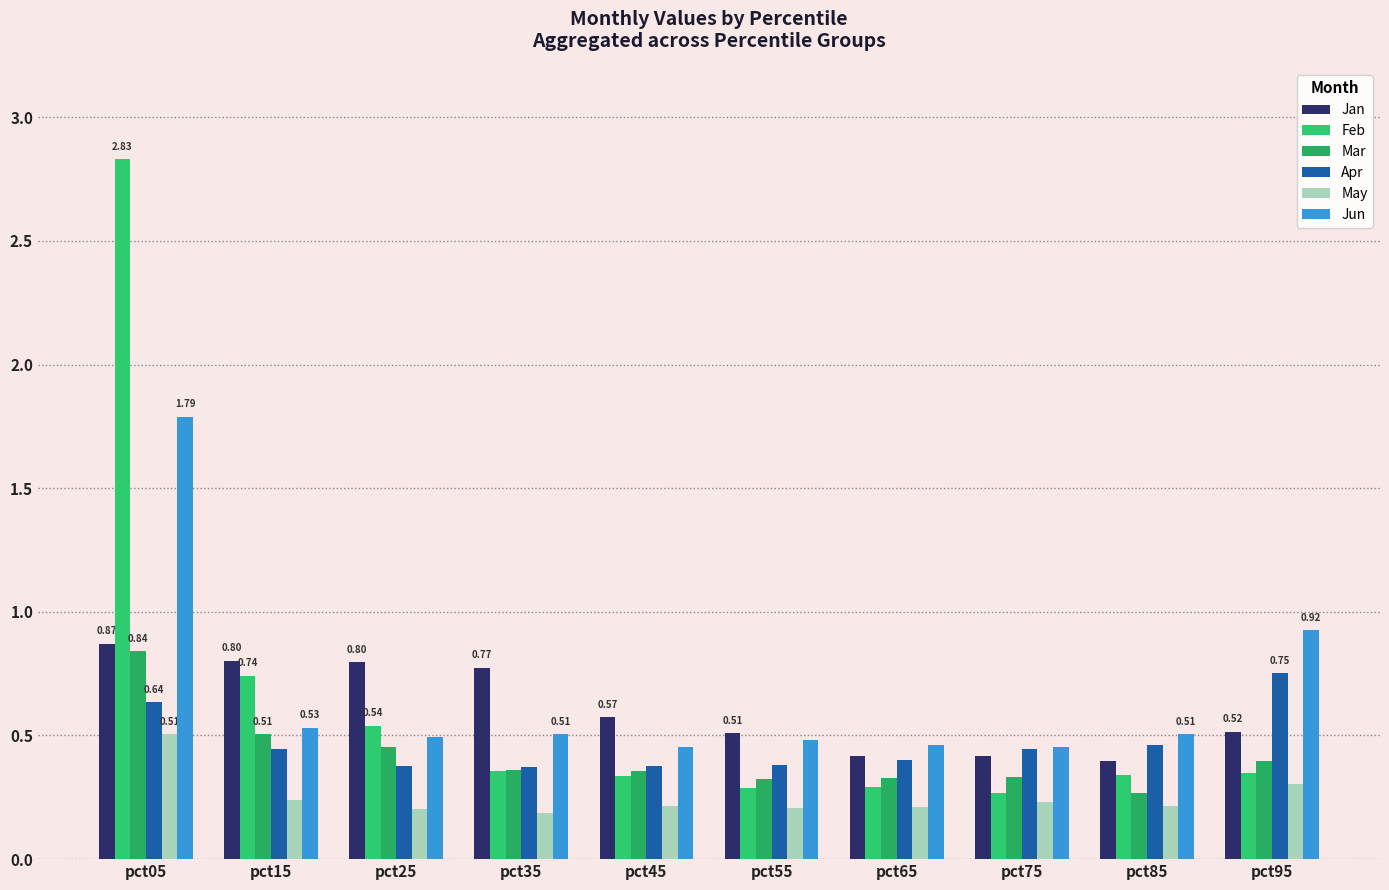

Reading left to right, list all the values displayed in this chart.

Jan: 0.9	0.8	0.8	0.8	0.6	0.5	0.4	0.4	0.4	0.5
Feb: 2.8	0.7	0.5	0.4	0.3	0.3	0.3	0.3	0.3	0.3
Mar: 0.8	0.5	0.5	0.4	0.4	0.3	0.3	0.3	0.3	0.4
Apr: 0.6	0.4	0.4	0.4	0.4	0.4	0.4	0.4	0.5	0.8
May: 0.5	0.2	0.2	0.2	0.2	0.2	0.2	0.2	0.2	0.3
Jun: 1.8	0.5	0.5	0.5	0.5	0.5	0.5	0.5	0.5	0.9